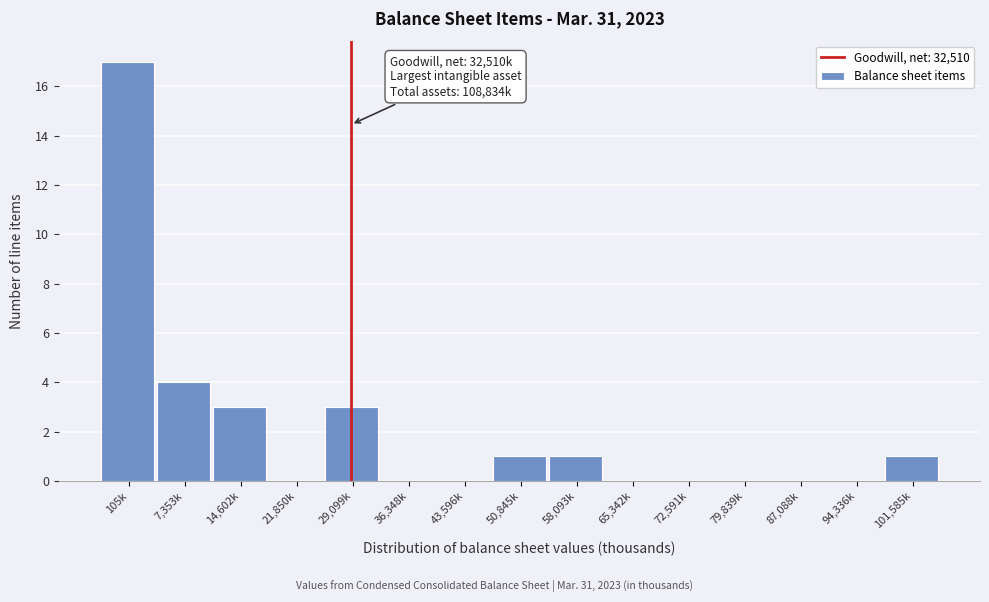

Reading left to right, extract all data points from this chart.

105k=17	7,353k=4	14,602k=3	21,850k=0	29,099k=3	36,348k=0	43,596k=0	50,845k=1	58,093k=1	65,342k=0	72,591k=0	79,839k=0	87,088k=0	94,336k=0	101,585k=1